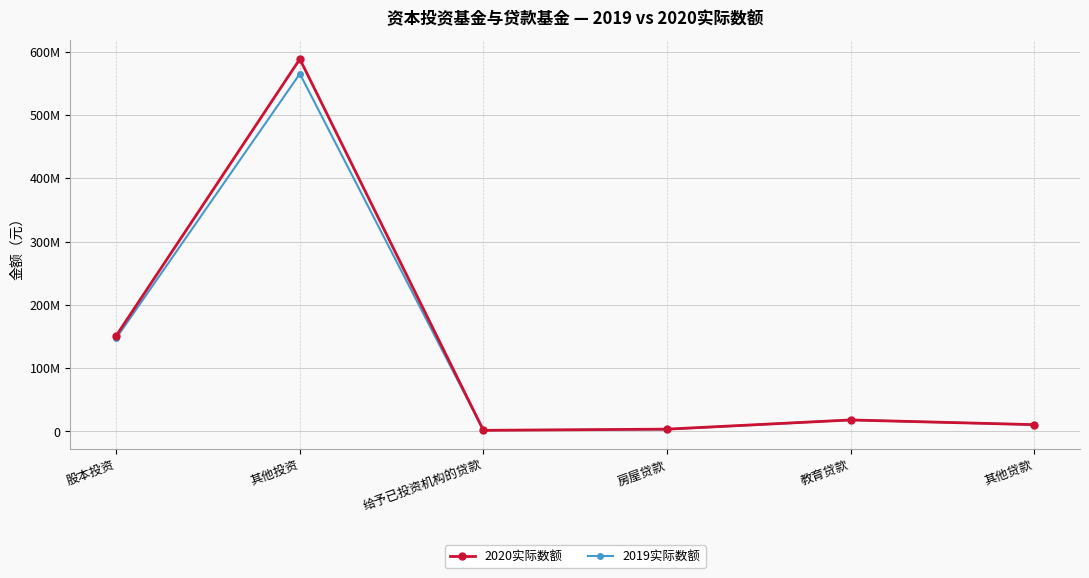

At which label does 2019实际数额 first exceed 17910590?

股本投资